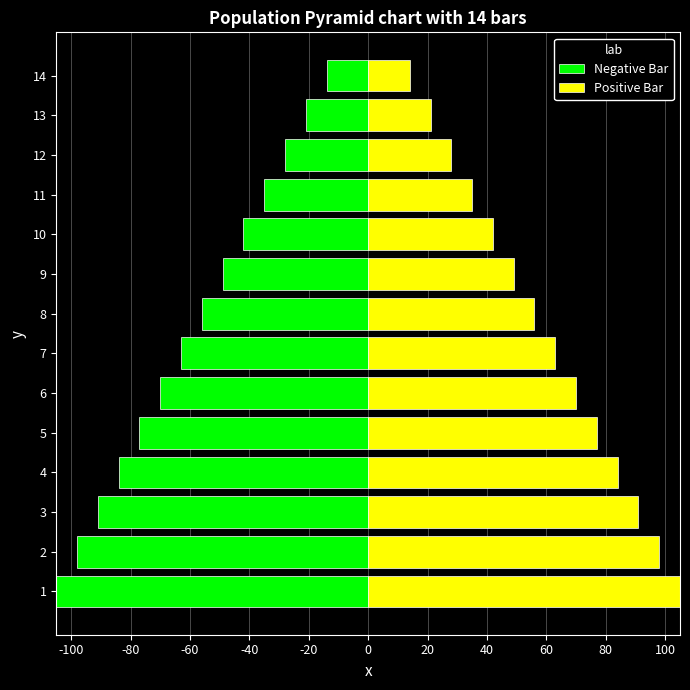

Which series has the widest spread of values?

Negative Bar